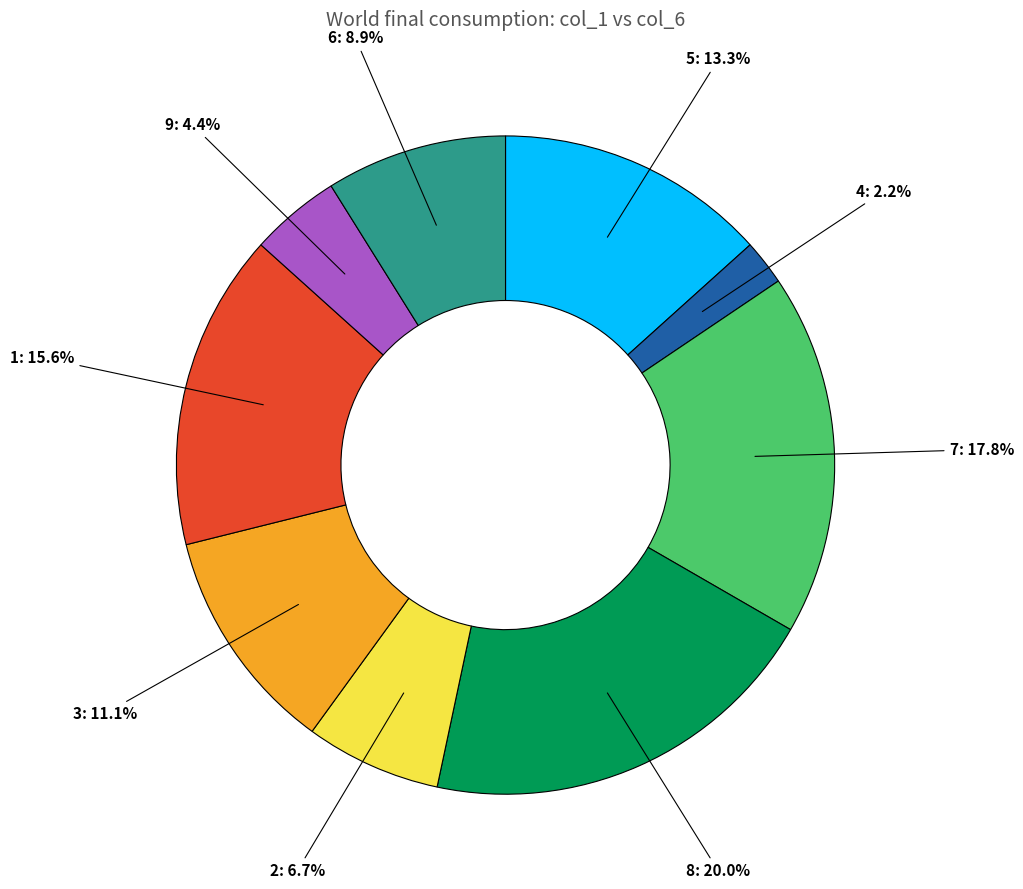

To the nearest percent, what is the combined percentage of 8 and 3?

31%